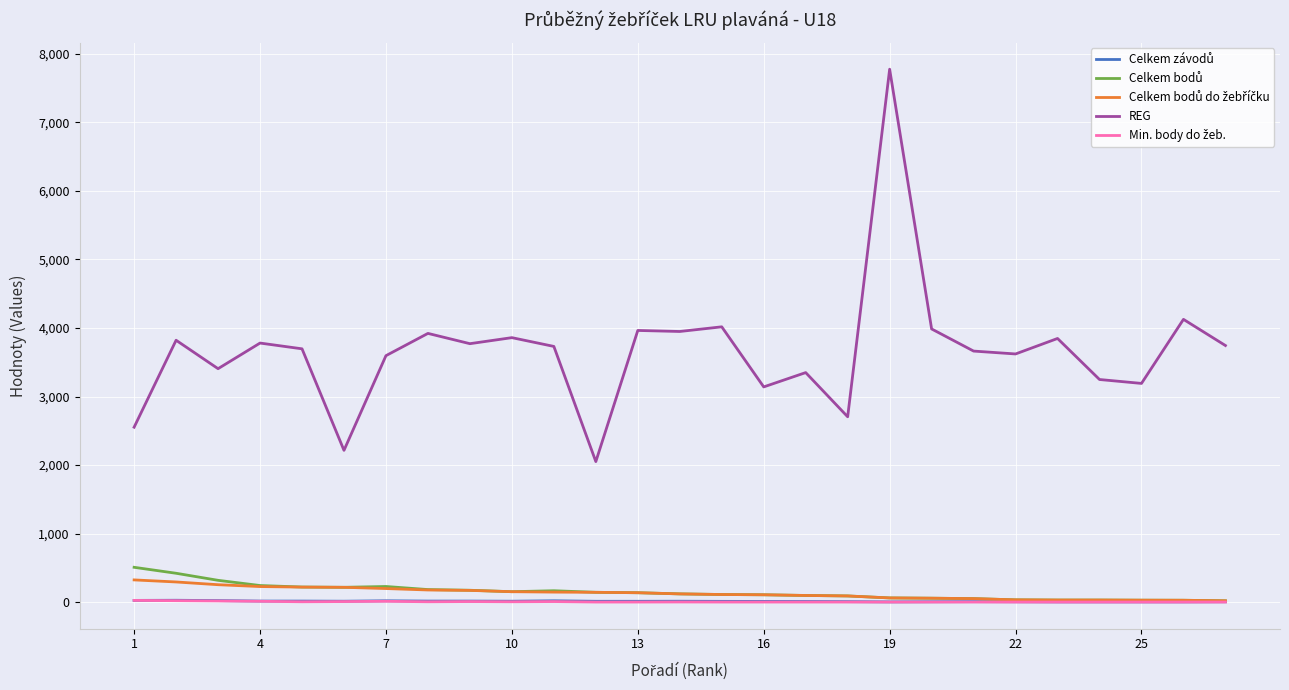

Which series has the largest total across all categories?

REG